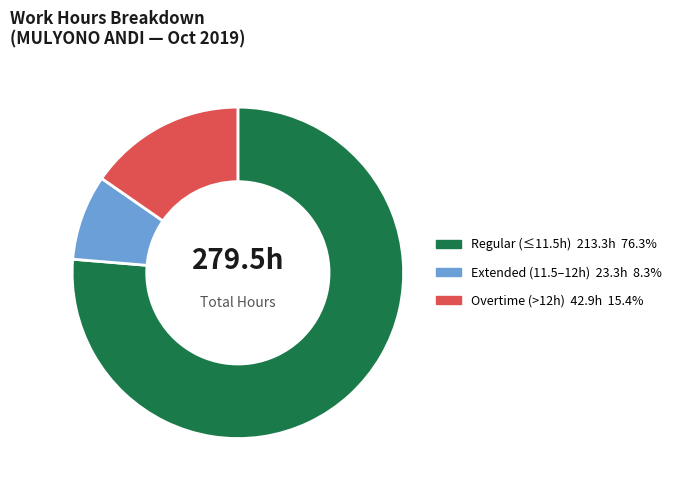

Is there any slice that represents more than half of the pie?

Yes